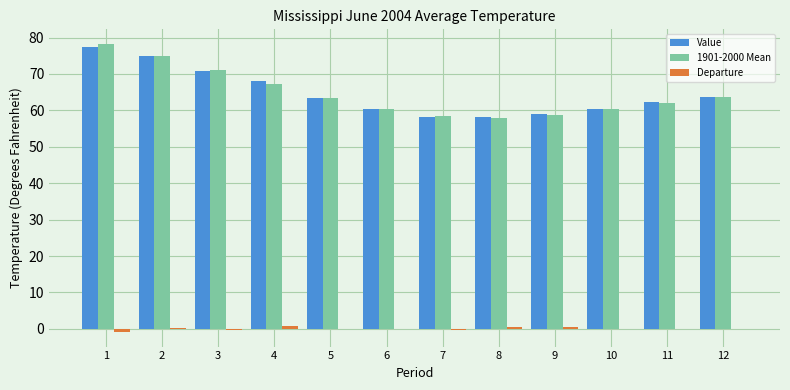

The value of Value at 1 is 36.8. True or false?

False